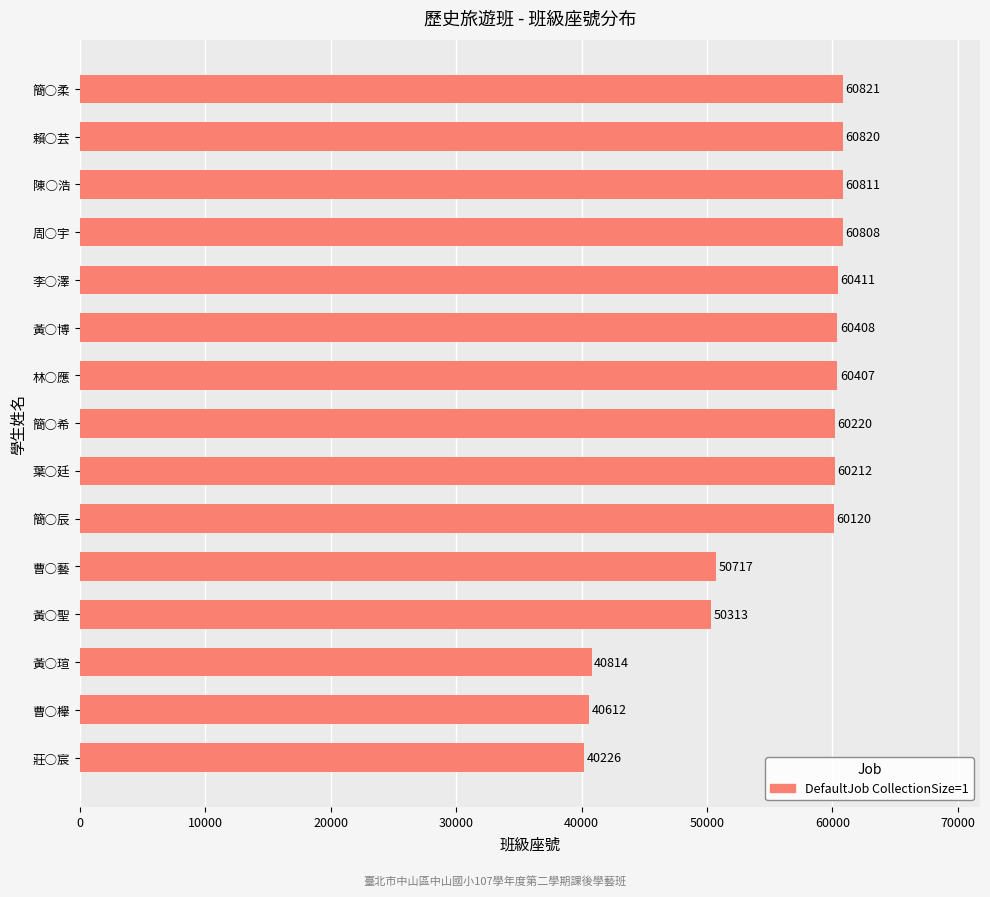

How many categories are shown in the chart?

15